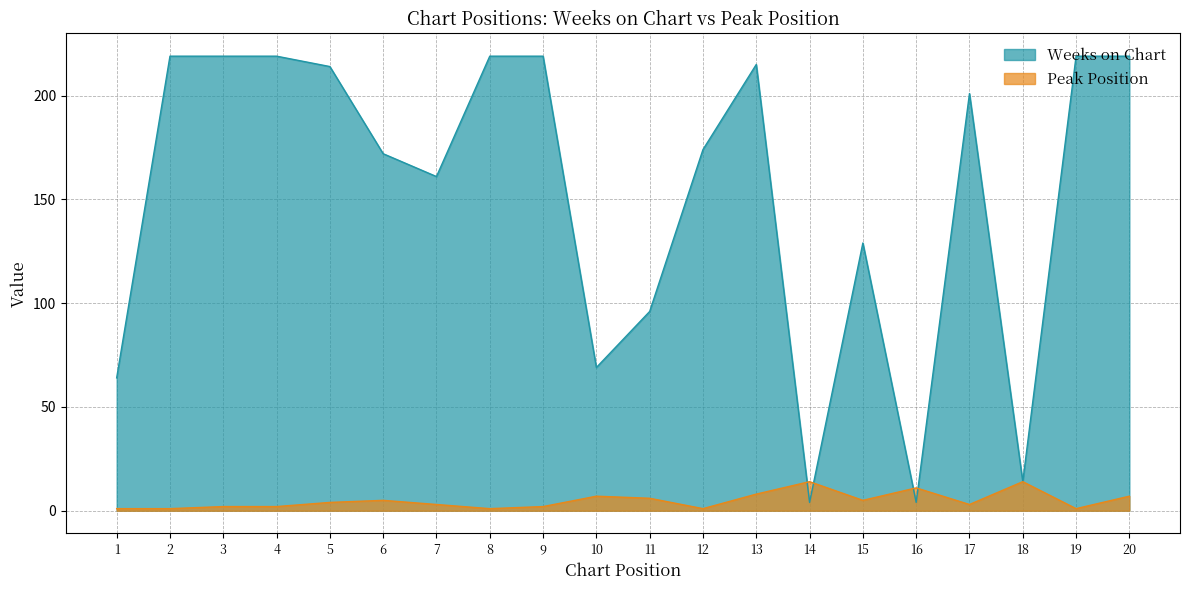

How many lines are shown in the chart?

2